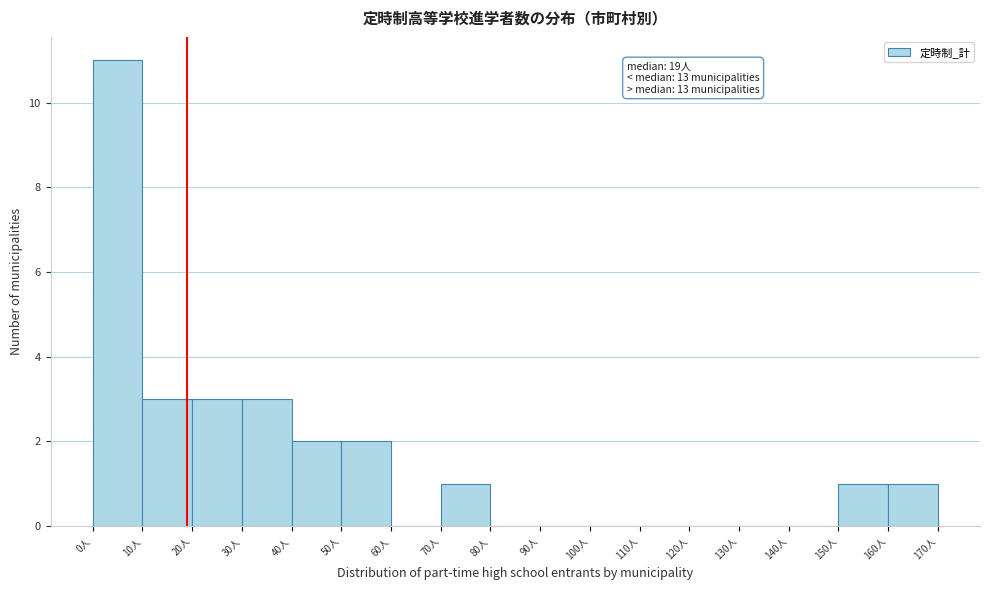

Which range on the x-axis has the tallest bar?

0 to 10